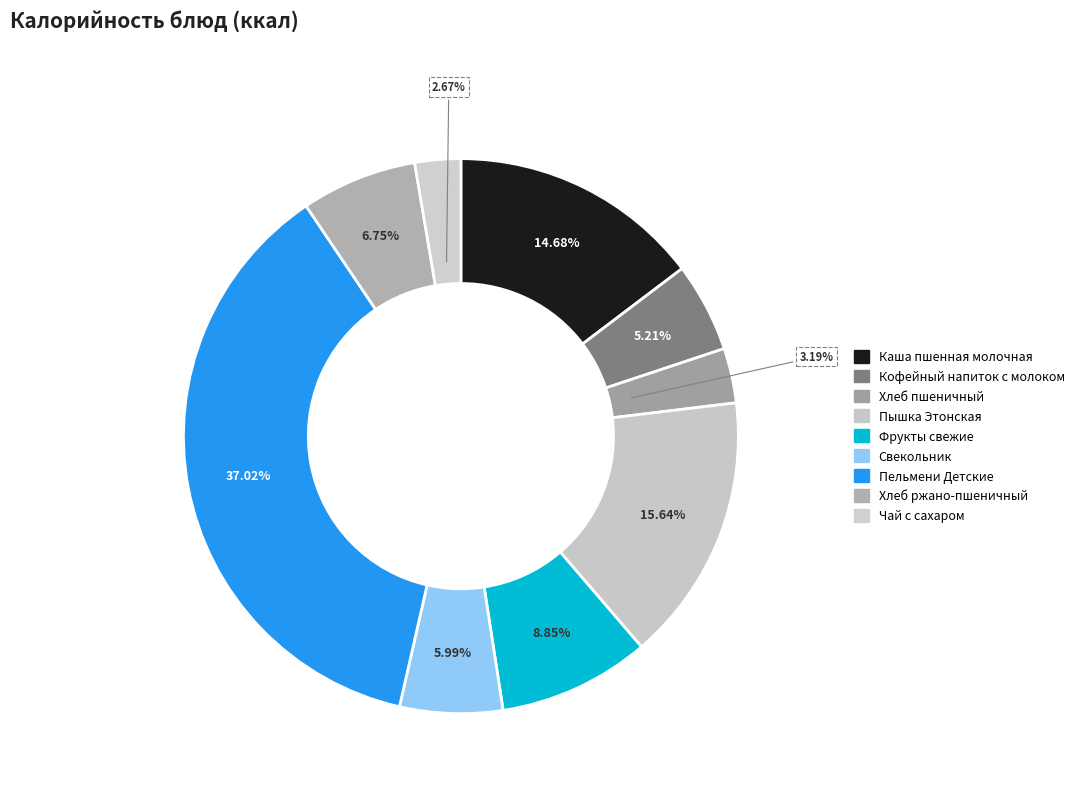

How many slices are in this pie chart?

9